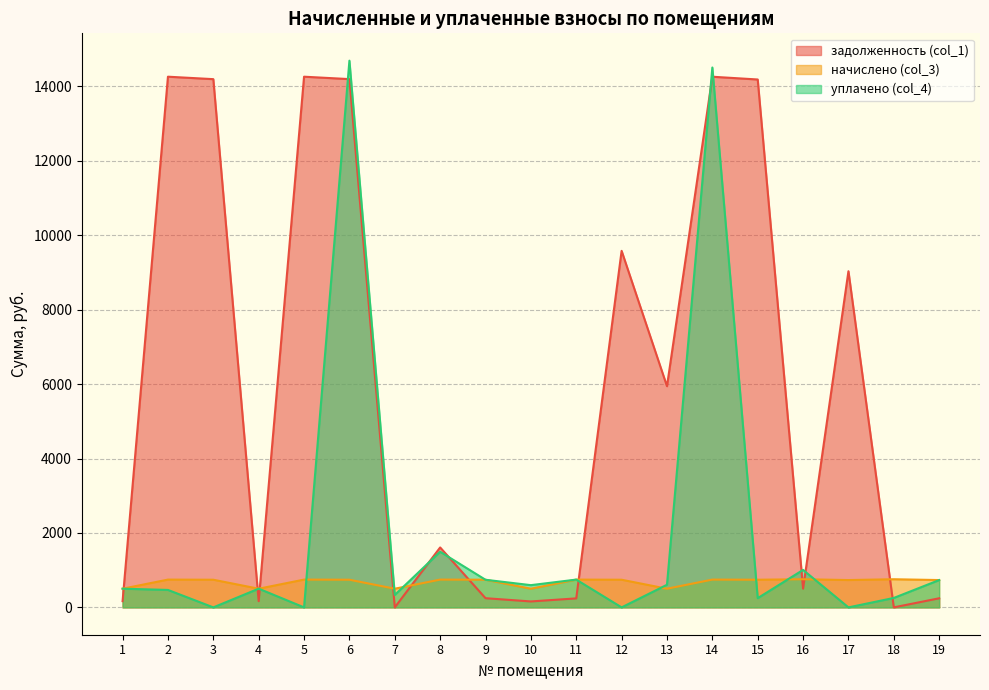

What is the average value of the уплачено (col_4) series?

1970.5